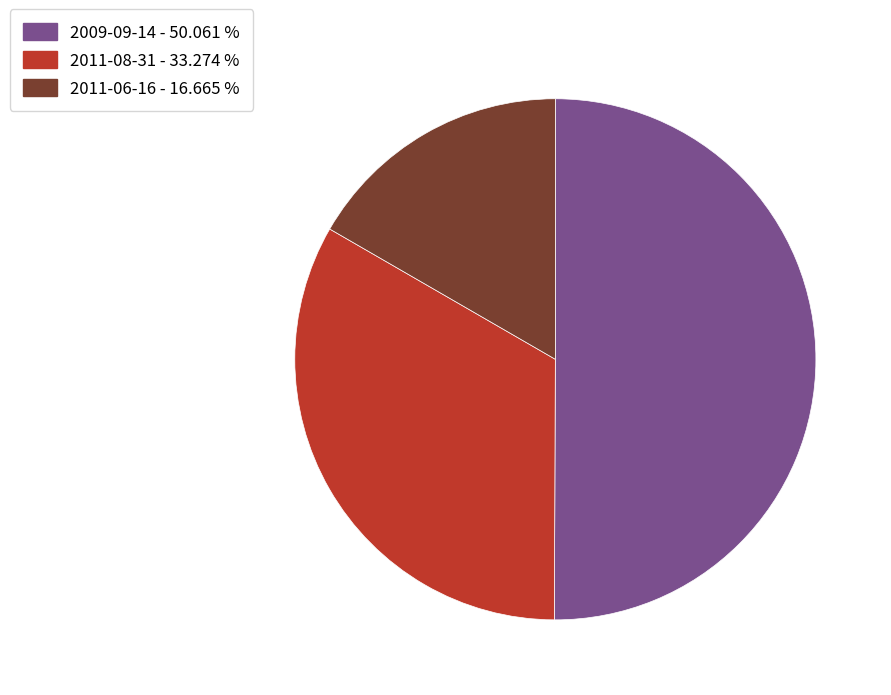

Which slice is the largest?

2009-09-14 - 50.061 %